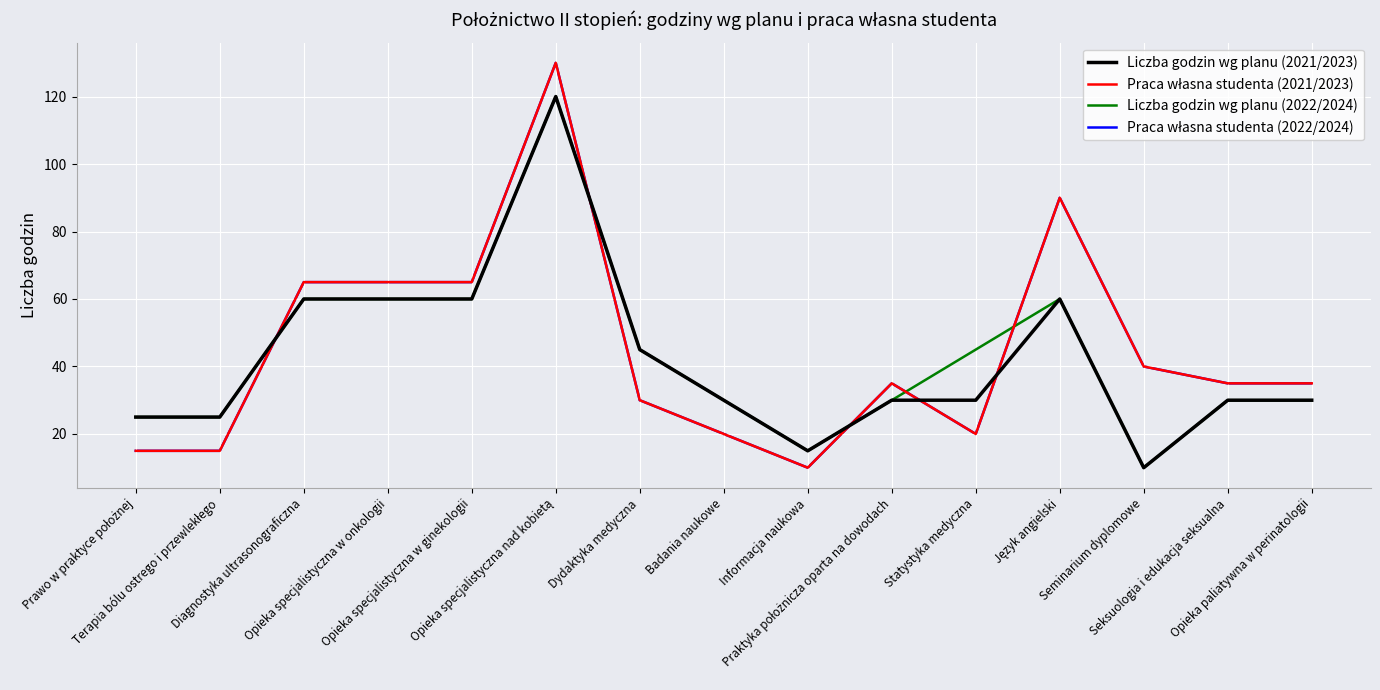

Does the chart have visible grid lines?

Yes